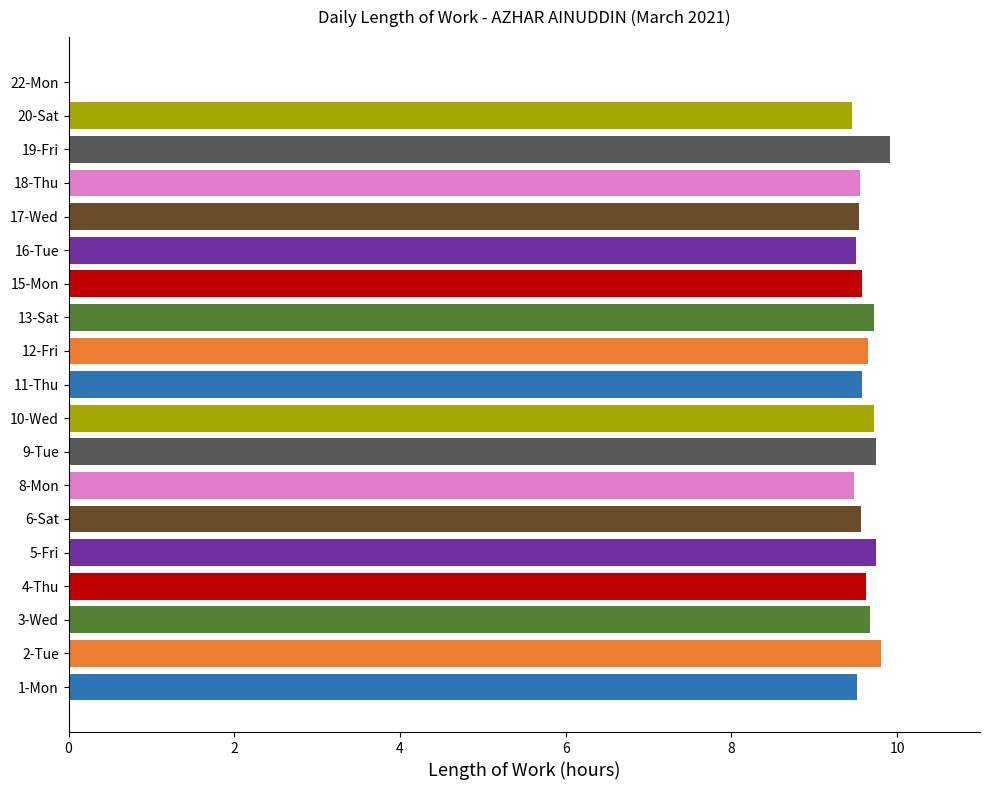

What is the change in value from 15-Mon to 16-Tue?

-0.1